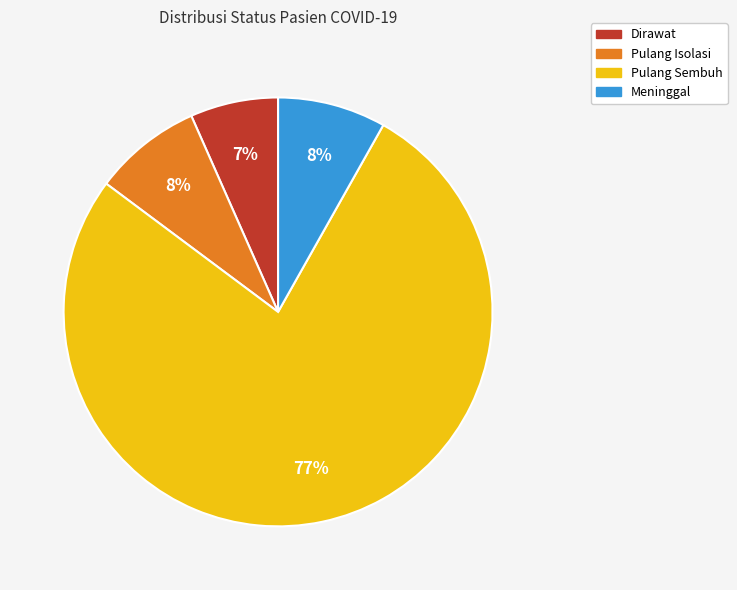

True or false: Pulang Sembuh accounts for 64% of the total.

False